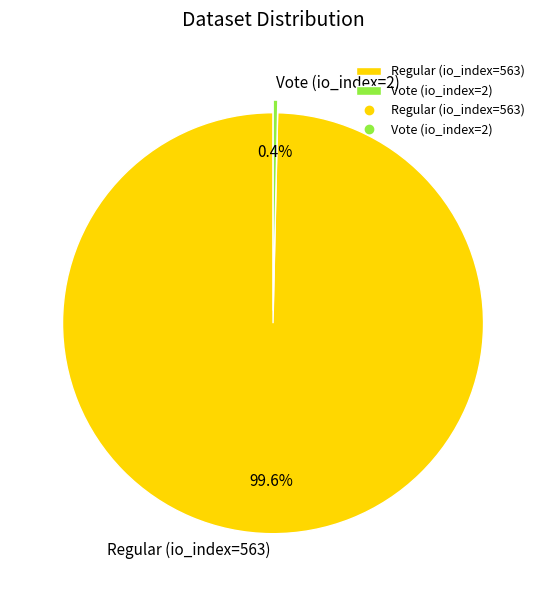

Which slice is the largest?

Regular (io_index=563)